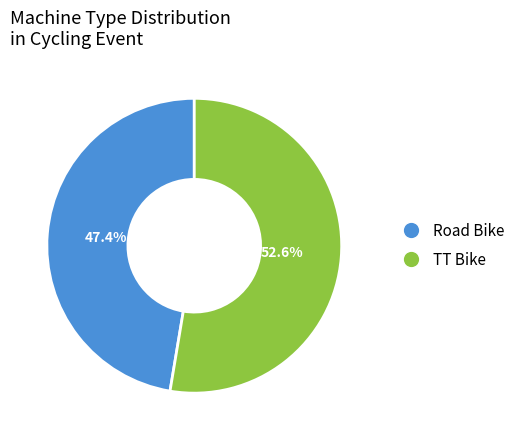

Between TT Bike and Road Bike, which is larger?

TT Bike